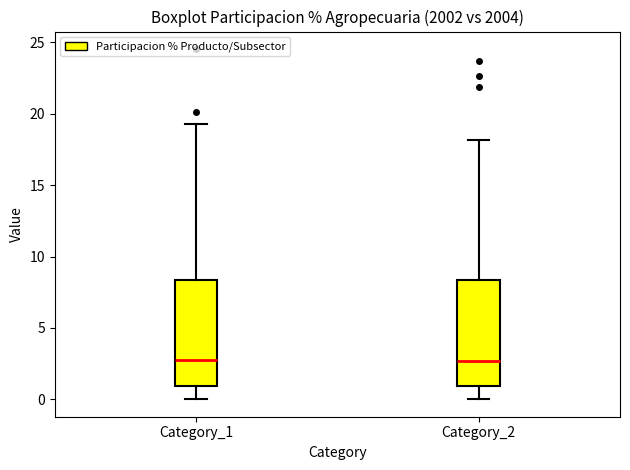

Where is the upper edge of the box for Category_2 on the y-axis? The values are not printed on the chart, so give them approximately, as read against the axis.

8.5